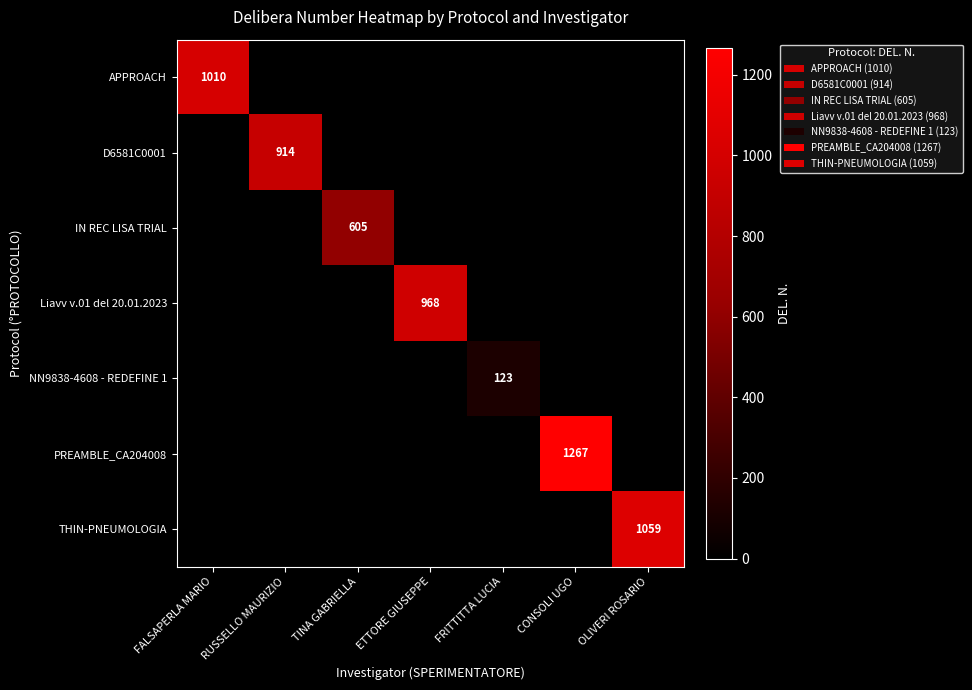

How many values in D6581C0001 are above zero?

1